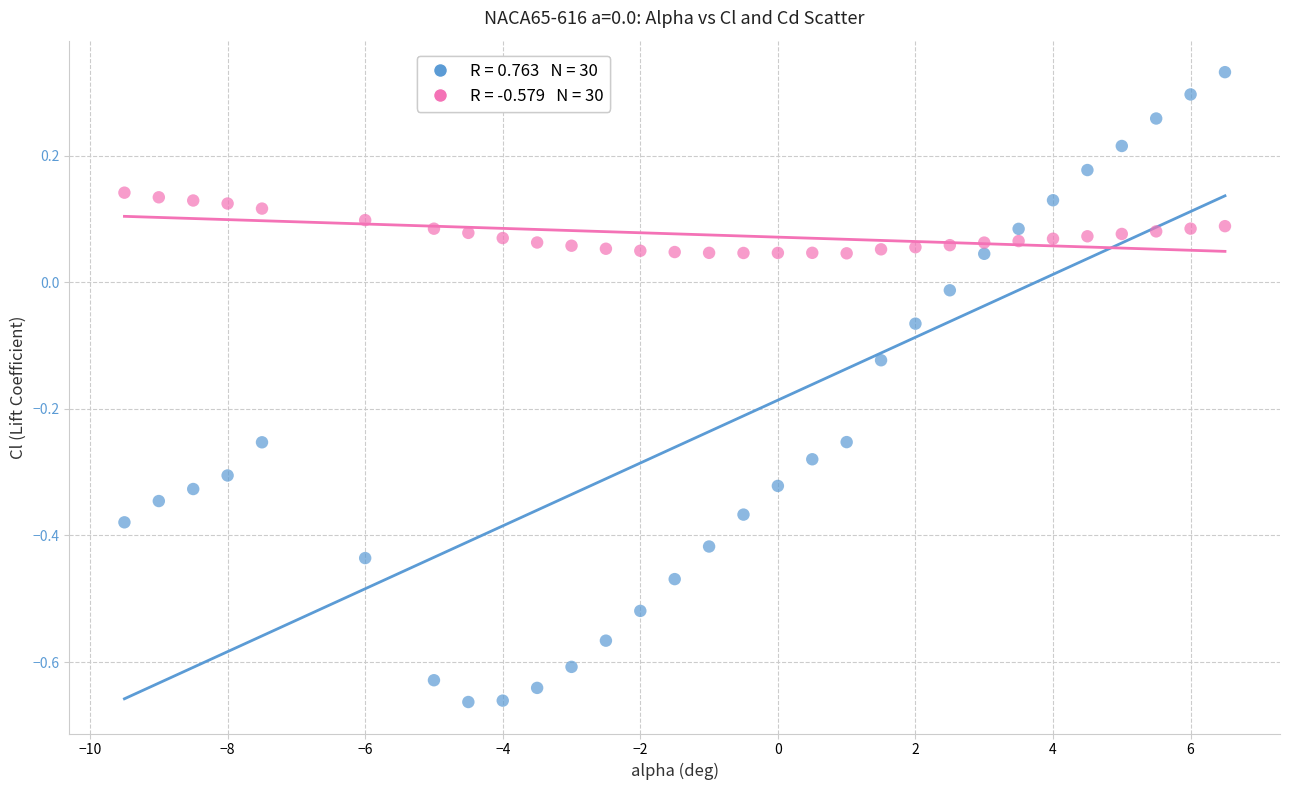

Across all data points, what is the range of X values (max minus min)?

16.0